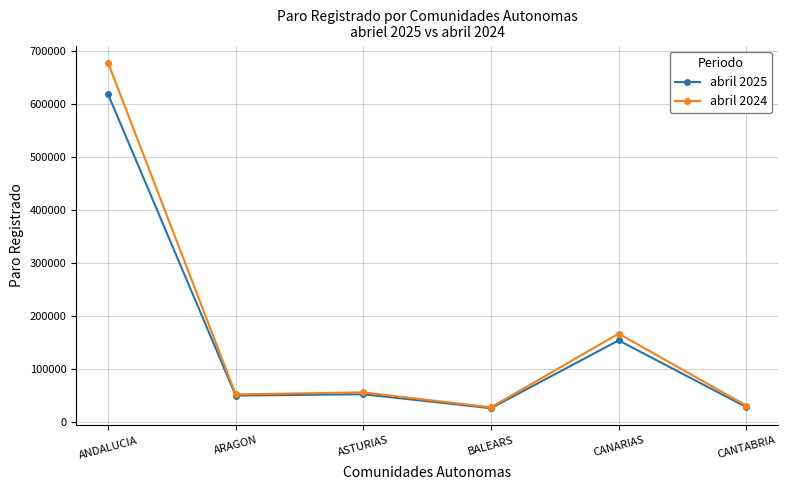

Rank the series at ANDALUCIA from lowest to highest value.

abril 2025, abril 2024